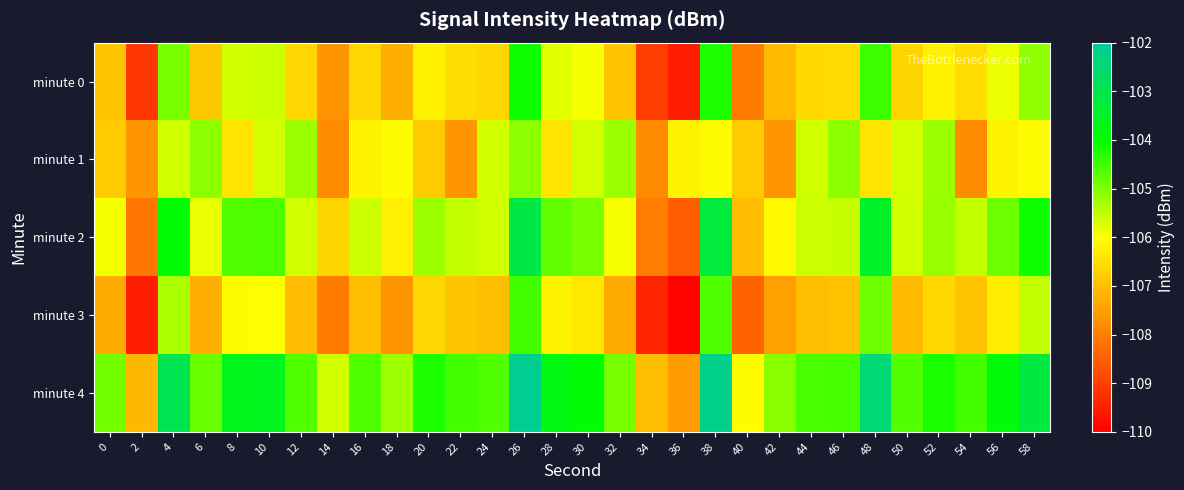

What is the total value across all series at 36?

-541.7